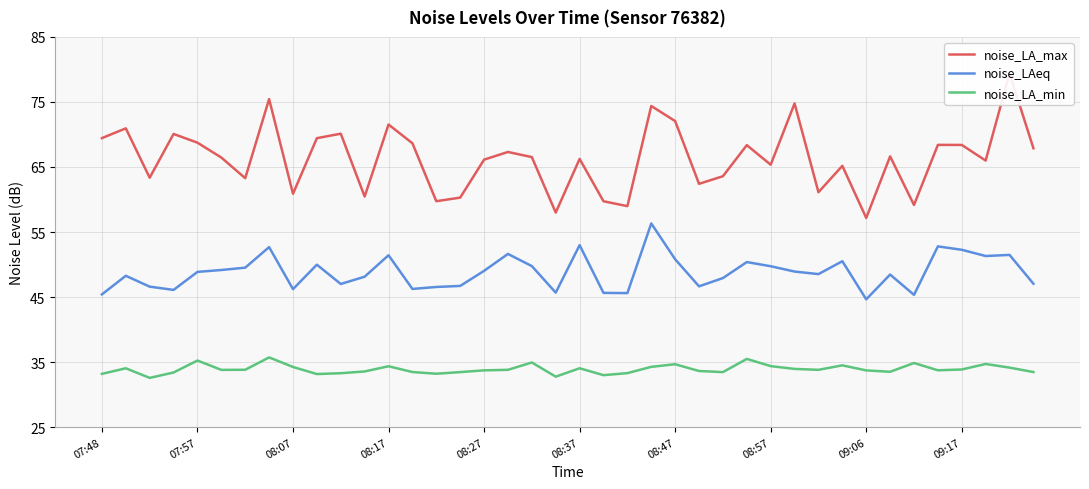

Count the number of categories in the chart.

40